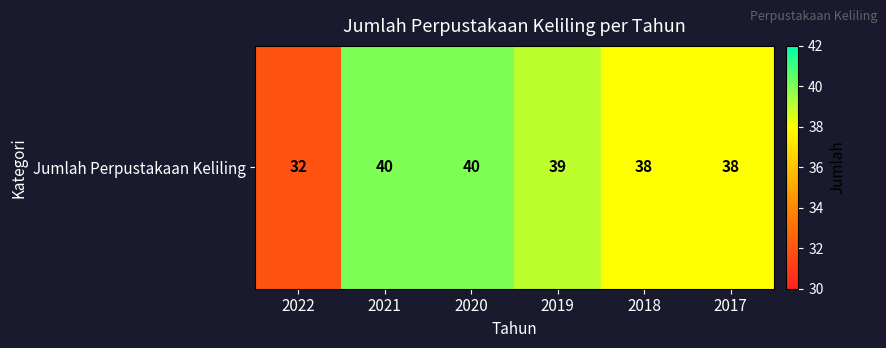

Is it true that the value at 2021 is 40?

True